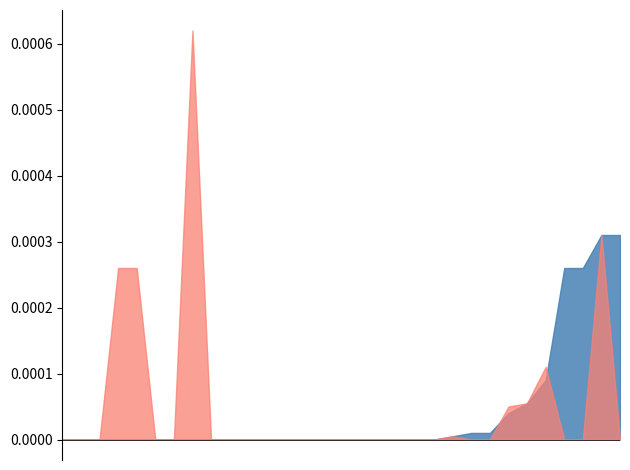

At which category does 22-23 reach its first local peak?

6th Grade